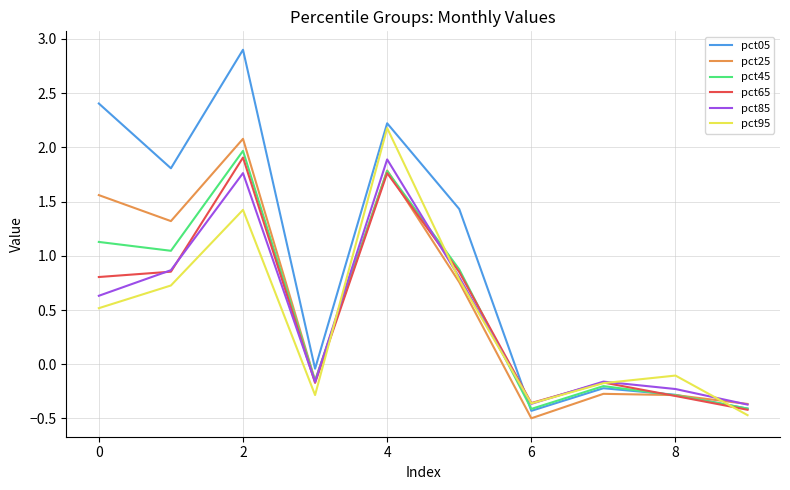

Does the chart display data point markers on the line(s)?

No